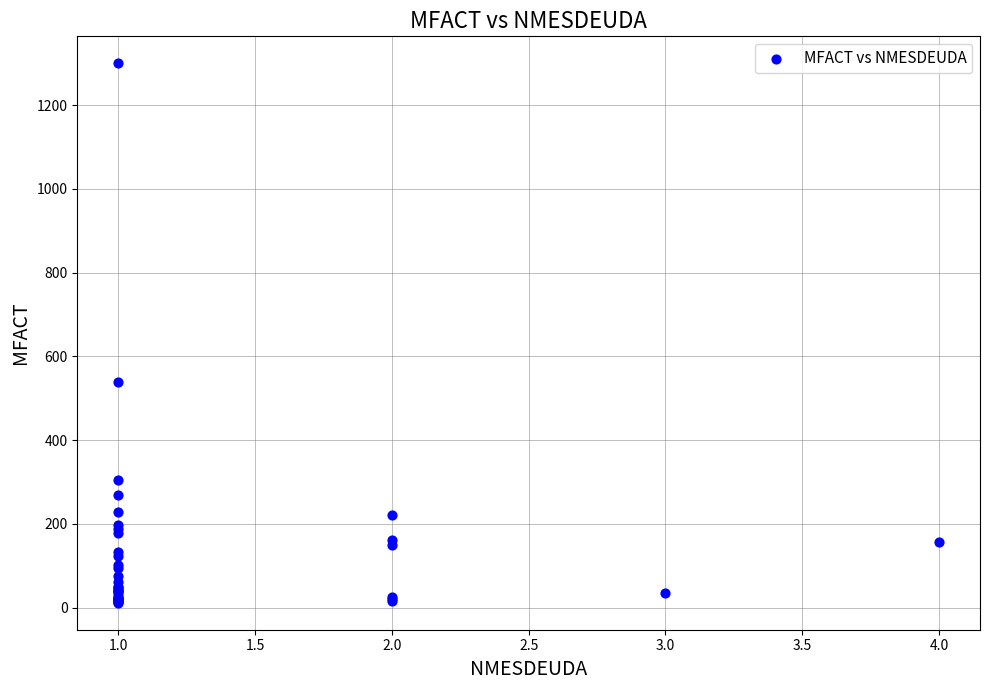

What Y value in the scatter plot is closest to 655?

537.9